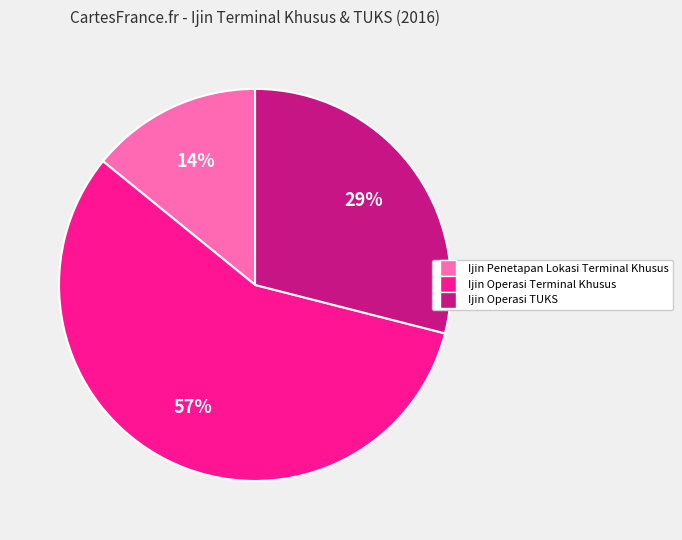

To the nearest percent, what is the difference between the Ijin Penetapan Lokasi Terminal Khusus and Ijin Operasi TUKS slice percentages?

15%